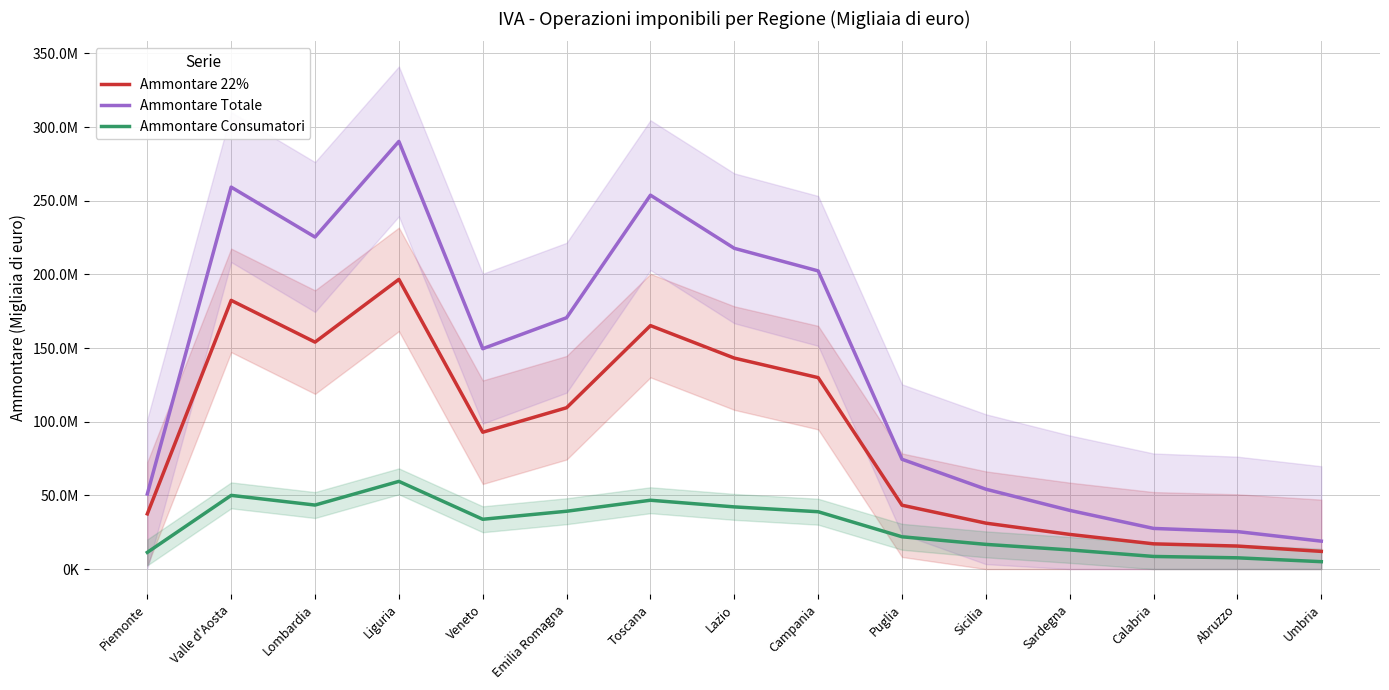

Rank the series by their average value, from lowest to highest.

Ammontare Consumatori, Ammontare 22%, Ammontare Totale